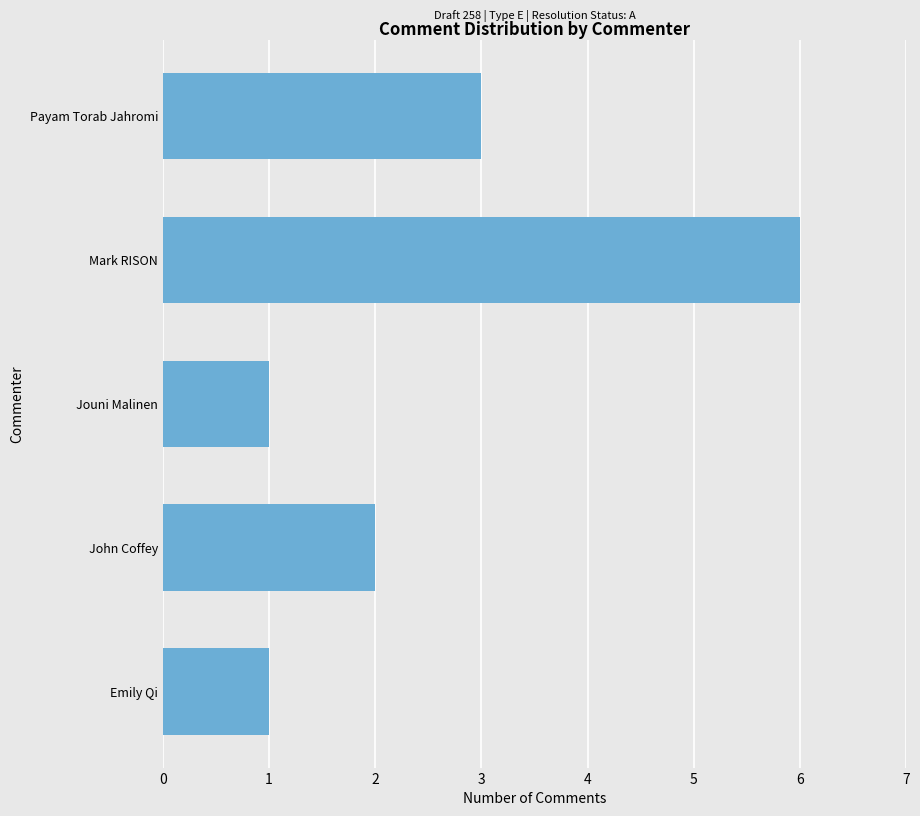

What is the greatest value displayed?

6